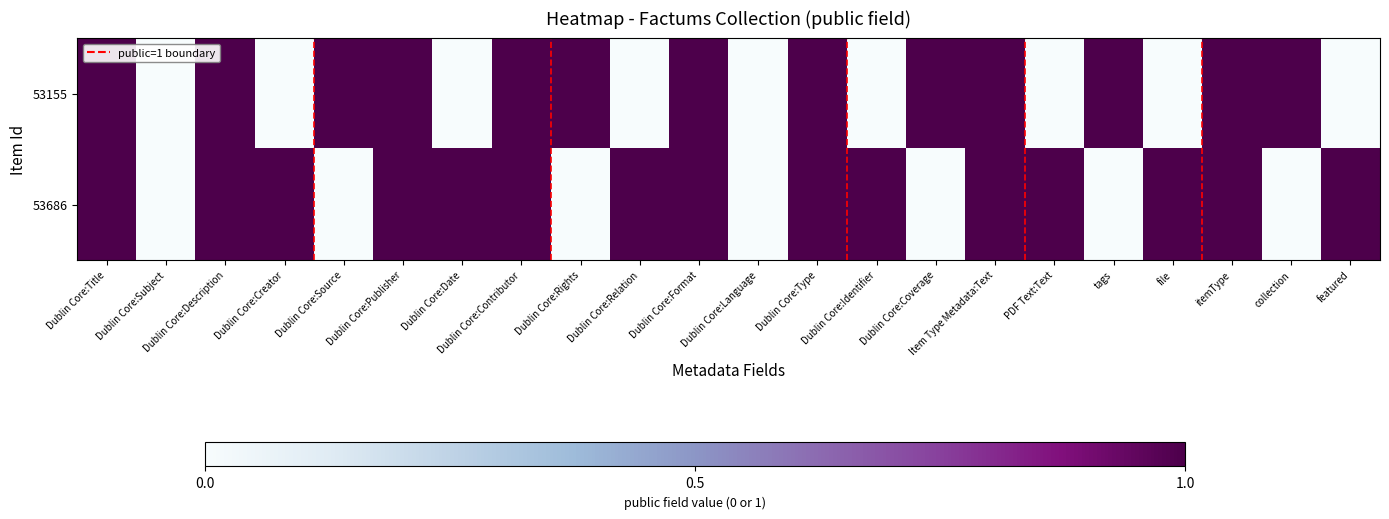

At which category is the sum across all series the highest?

Dublin Core:Title